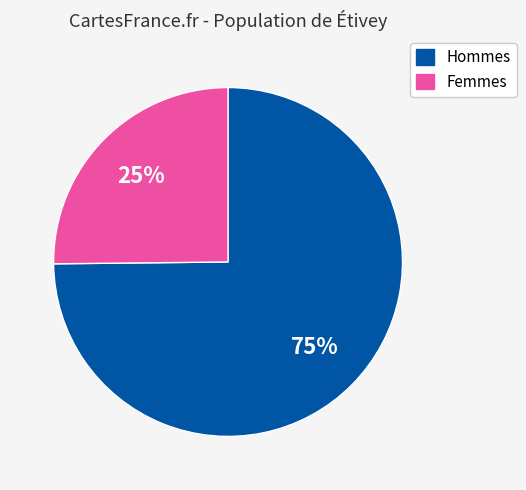

To the nearest percent, what is the difference between the largest and smallest slice percentages?

50%